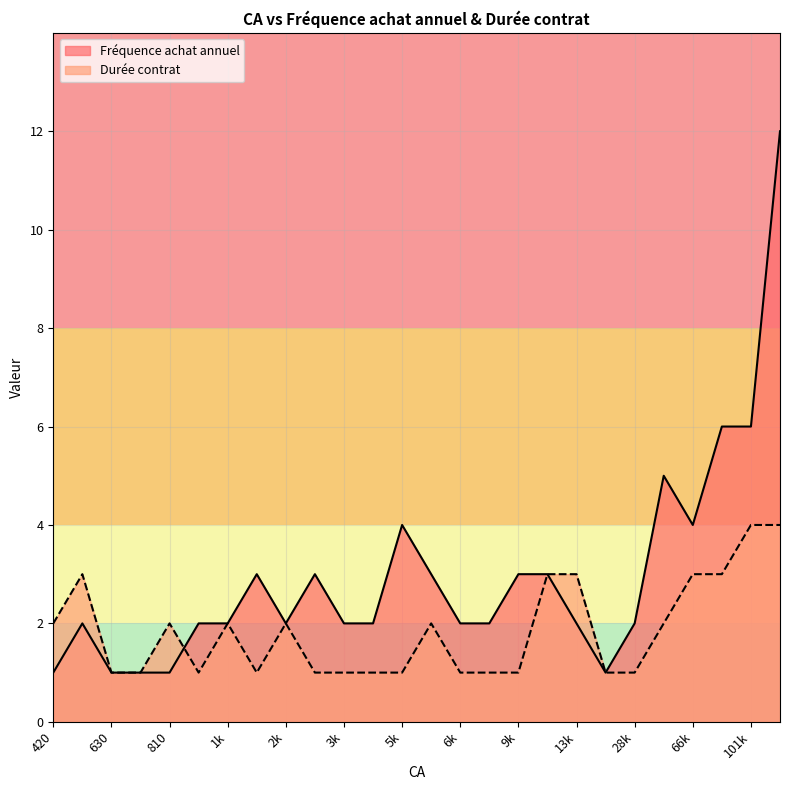

Which series has the largest range (max minus min)?

Fréquence achat annuel